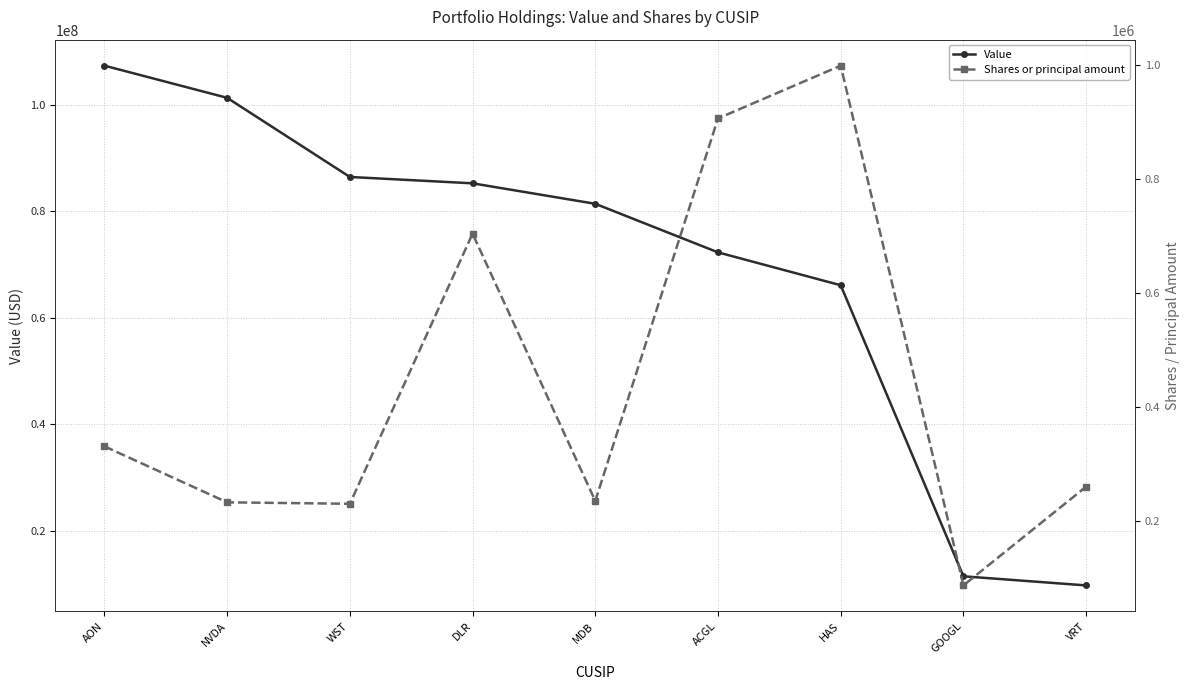

True or false: Shares or principal amount has a value of 443129 at AON.

False